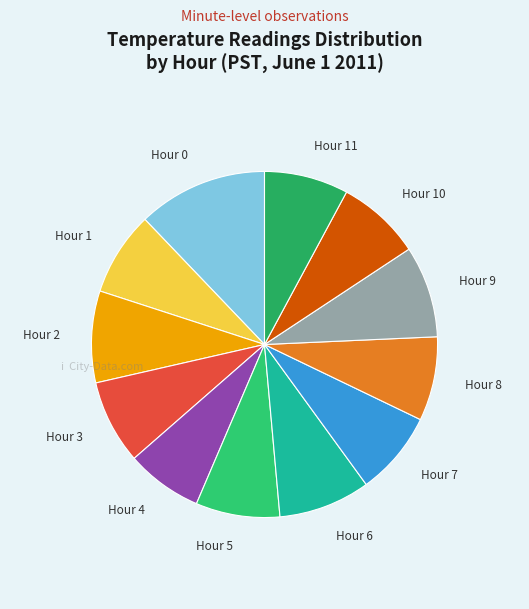

Is Hour 4 the majority of the pie?

No